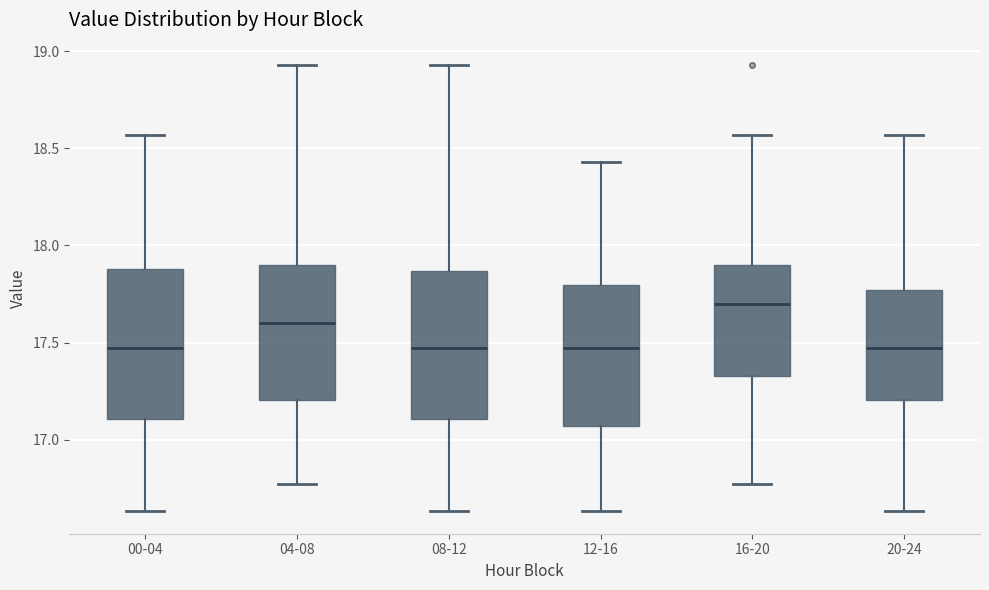

Reading left to right, read every box against the y-axis: the position of its median line, the range the box covers, and the ends of its whiskers. The values are not printed on the chart, so give them approximately, as read against the axis.

00-04: median 17.45, box 17.10 to 17.90, whiskers 16.65 to 18.55
04-08: median 17.60, box 17.20 to 17.90, whiskers 16.75 to 18.95
08-12: median 17.45, box 17.10 to 17.85, whiskers 16.65 to 18.95
12-16: median 17.45, box 17.05 to 17.80, whiskers 16.65 to 18.45
16-20: median 17.70, box 17.35 to 17.90, whiskers 16.75 to 18.55
20-24: median 17.45, box 17.20 to 17.75, whiskers 16.65 to 18.55